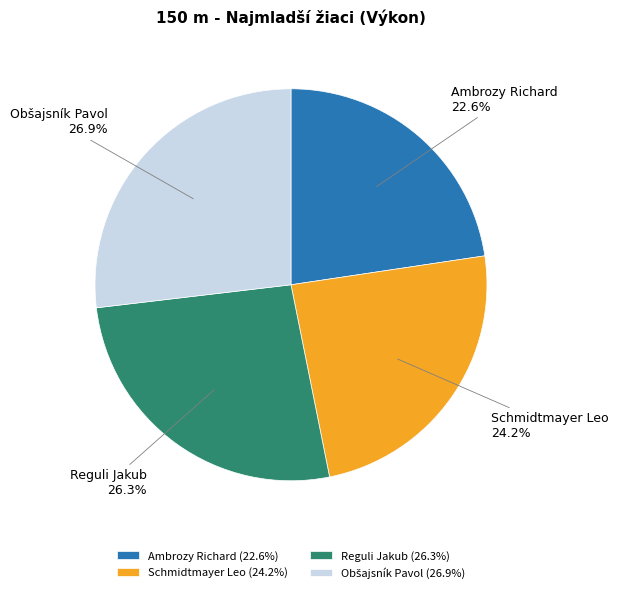

Is there any slice that represents more than half of the pie?

No